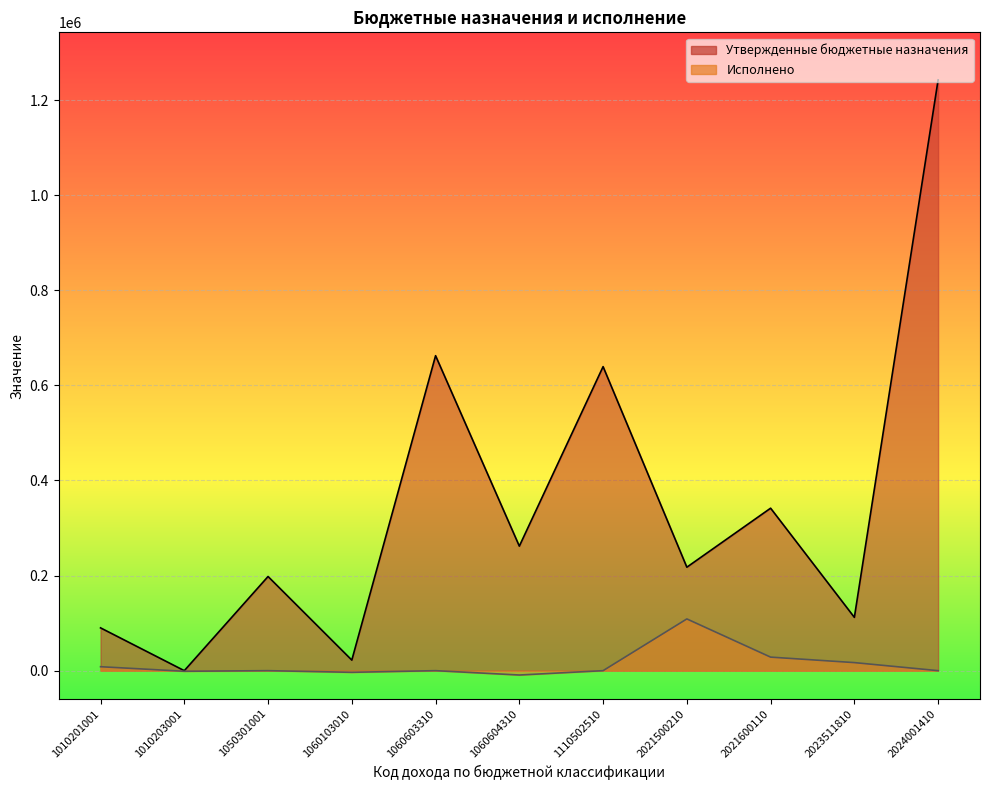

What is the sum of the Исполнено values at 2021500210 and 1060604310?

99664.8